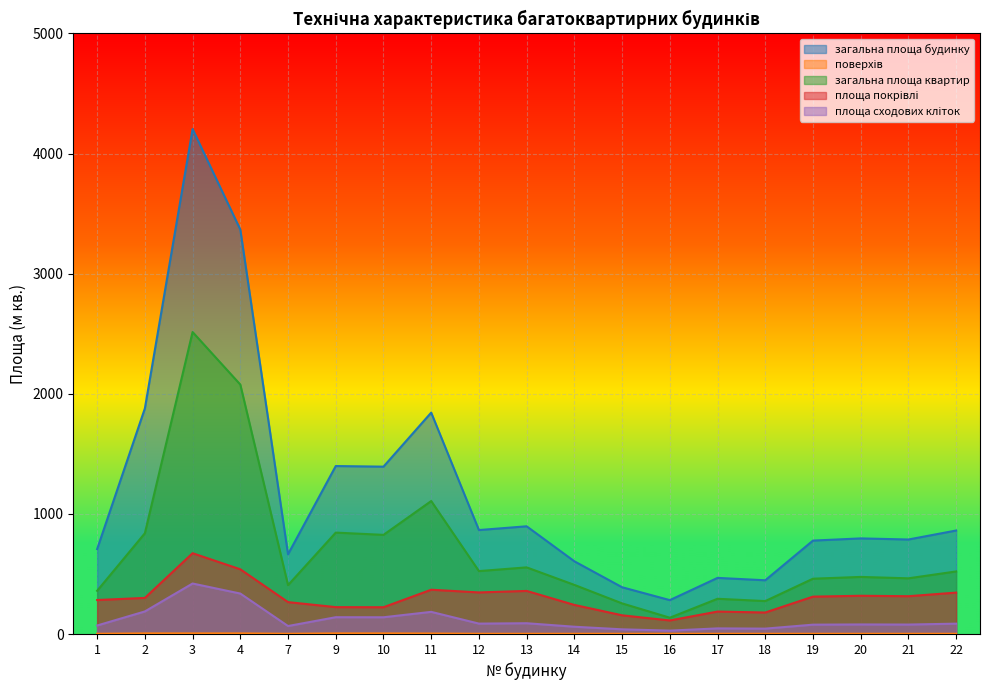

Which series has the largest range (max minus min)?

загальна площа будинку